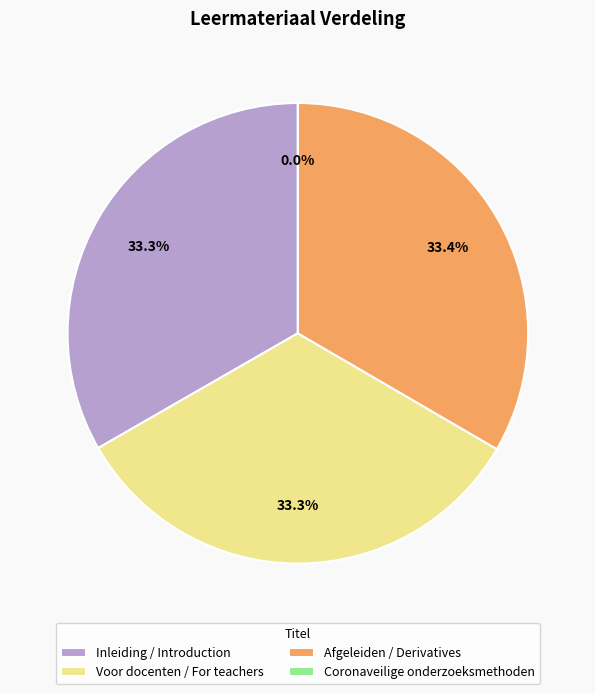

To the nearest percent, what portion does Voor docenten / For teachers represent?

33%